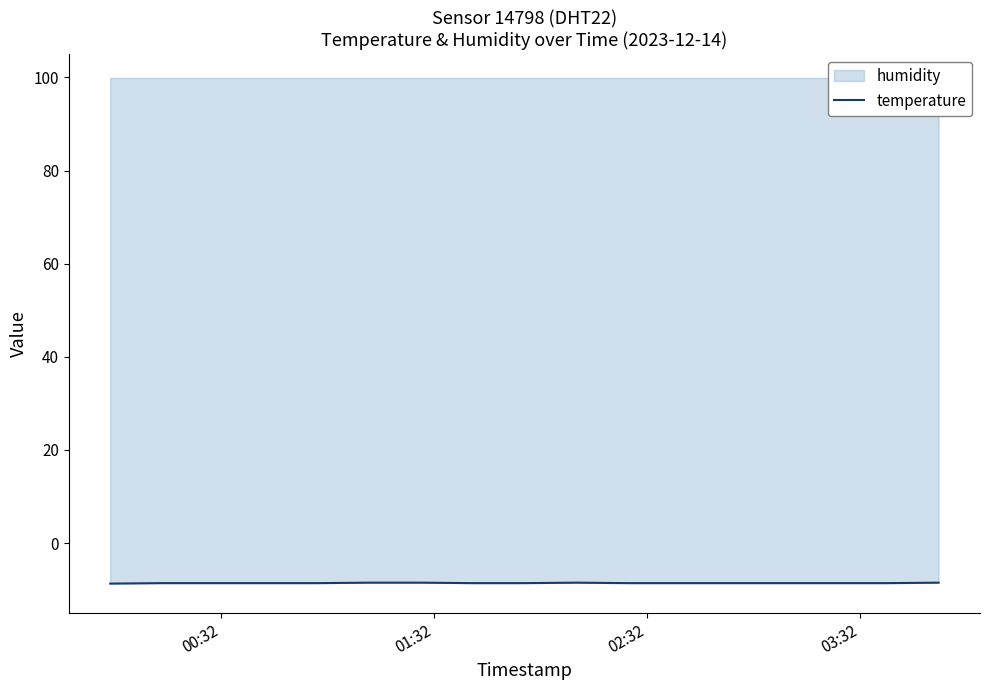

The chart shows a value of -8.7 at 00:32. True or false?

True